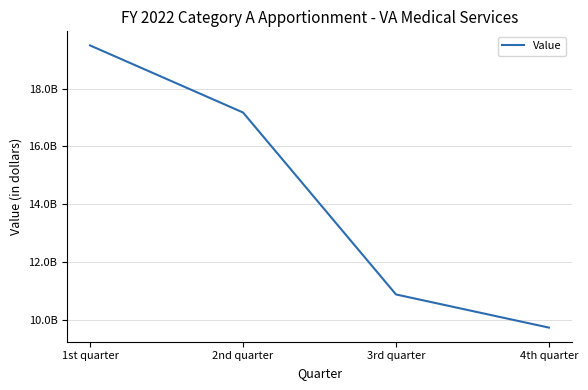

What position from the right is 3rd quarter?

2